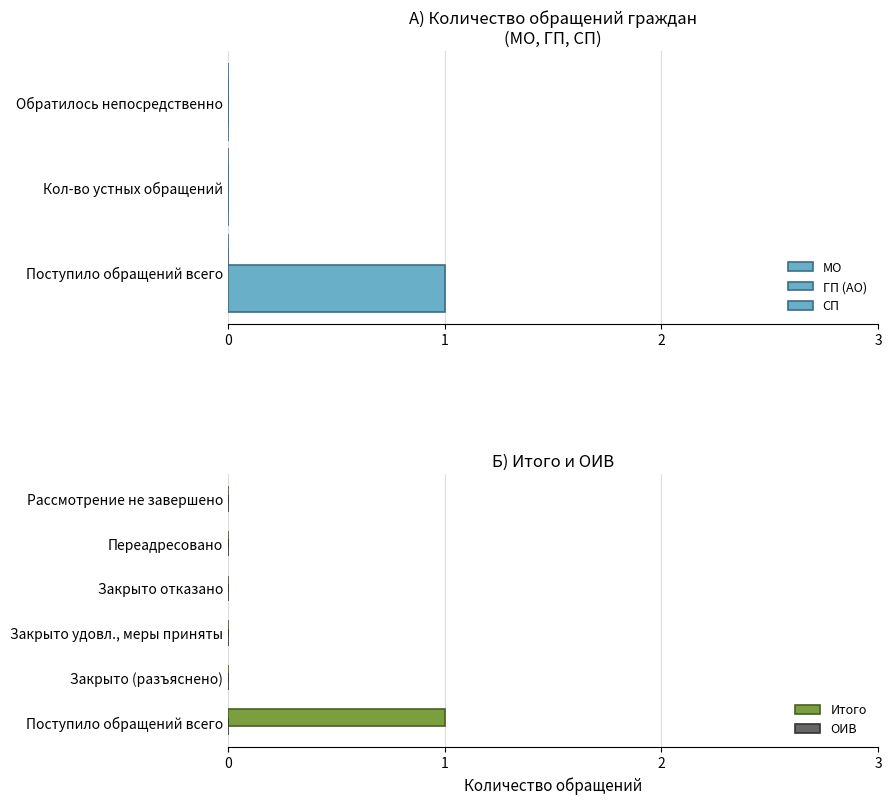

What position from the right is values_итого?

6